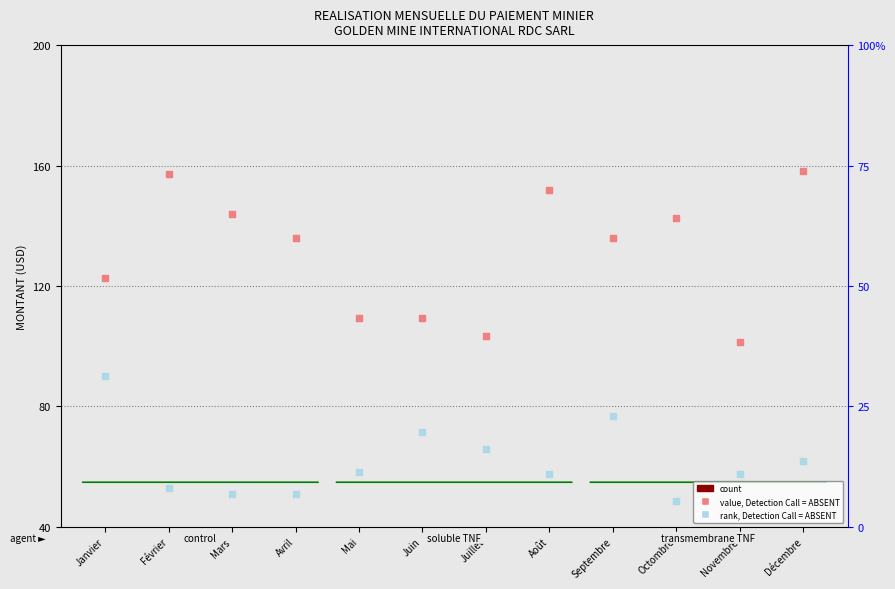

What is the total value across all series at Janvier?

212.4